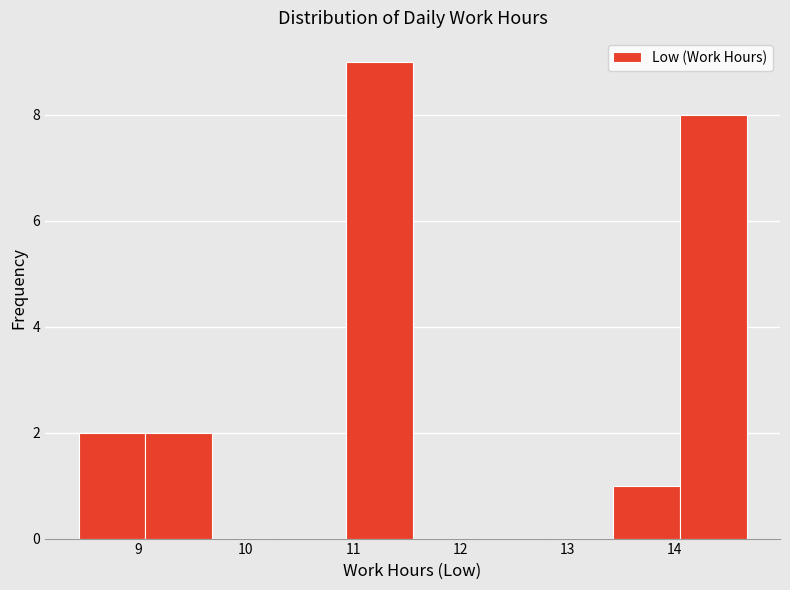

Reading left to right, list every bar in this chart as the range it spans on the x-axis followed by its height. Neither the bar edges nor the heights are printed on the chart, so give them approximately, as read against the axes.

8.4 to 9.1: 2
9.1 to 9.7: 2
9.7 to 10.3: 0
10.3 to 10.9: 0
10.9 to 11.6: 9
11.6 to 12.2: 0
12.2 to 12.8: 0
12.8 to 13.4: 0
13.4 to 14.0: 1
14.0 to 14.7: 8